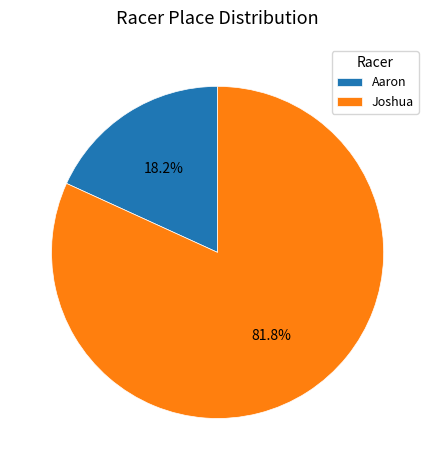

Rank the categories by value from highest to lowest.

Joshua, Aaron